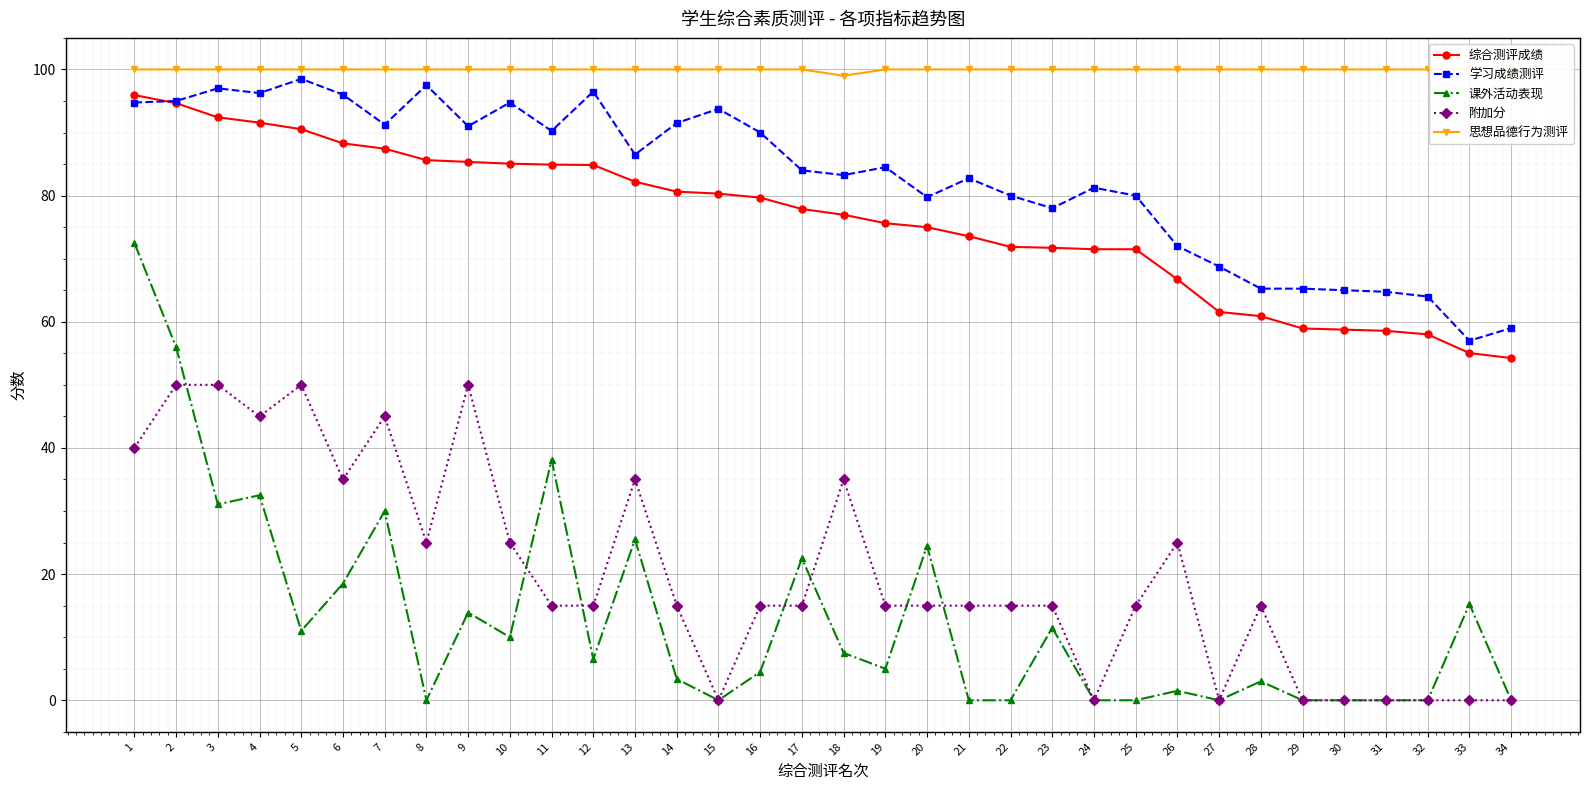

At how many categories does at least one series exceed 29?

34